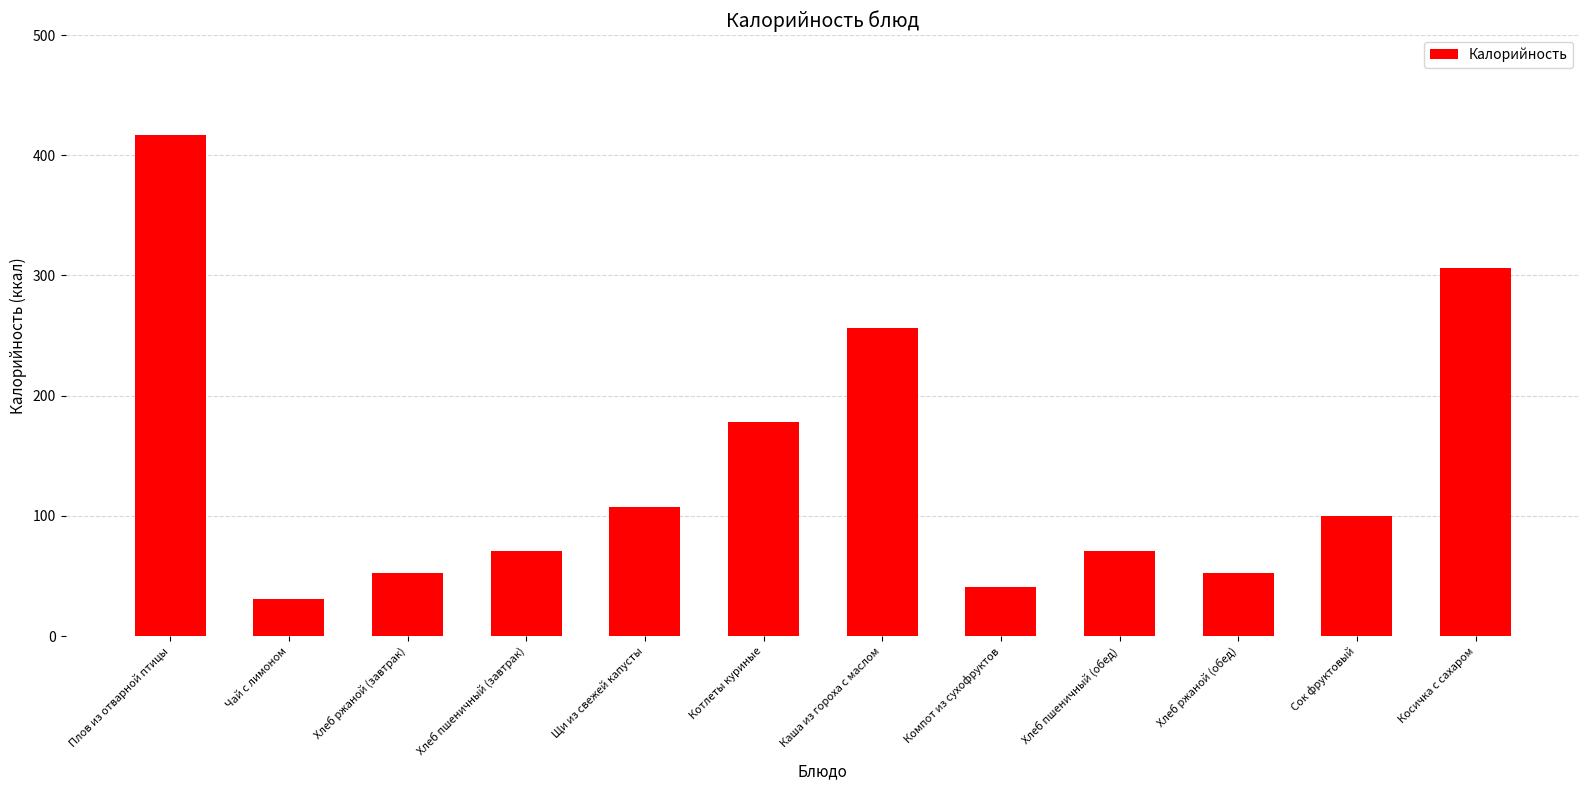

What is the minimum value shown in the chart?

30.8